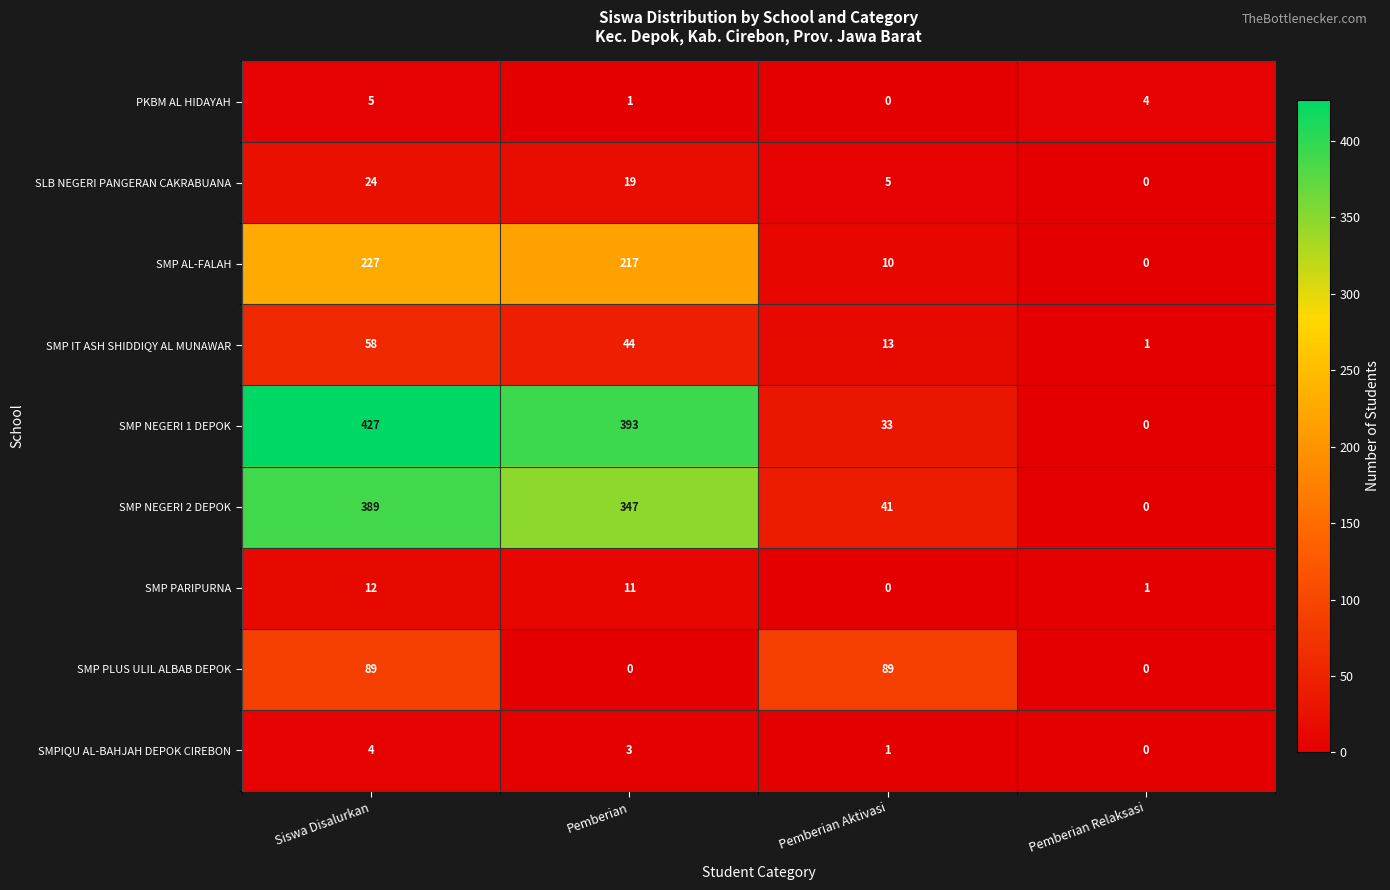

Is it true that SMP NEGERI 2 DEPOK equals 41 at Pemberian Aktivasi?

True